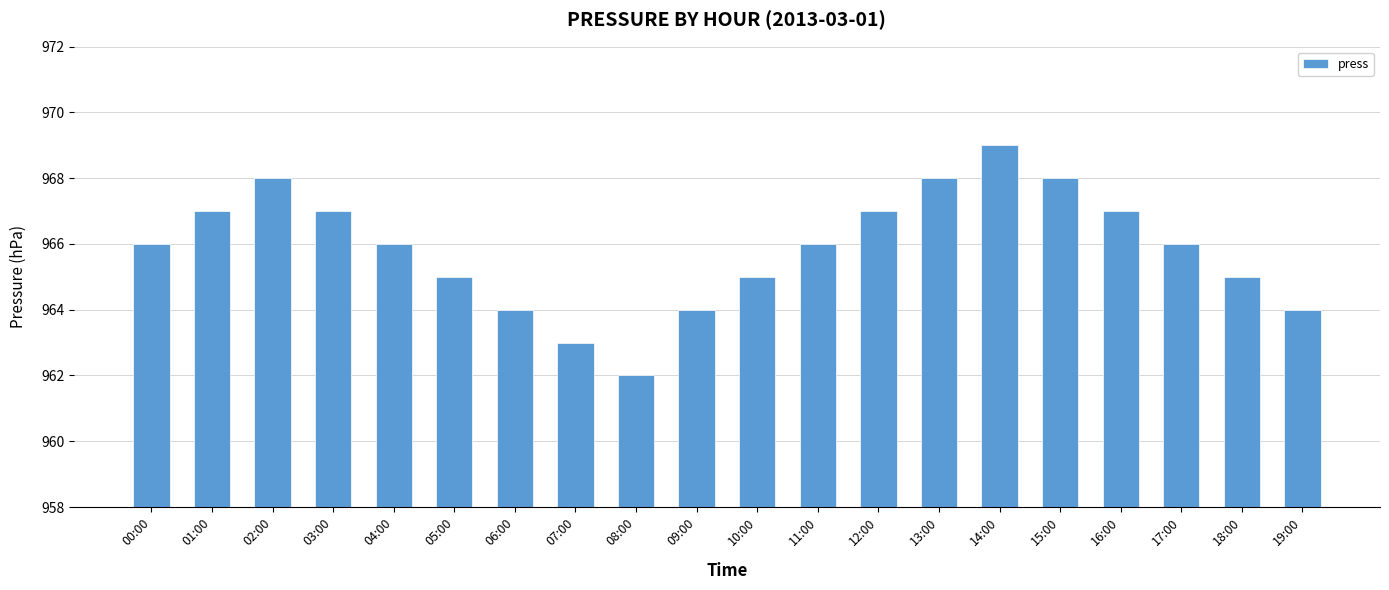

How many categories are shown in the chart?

20